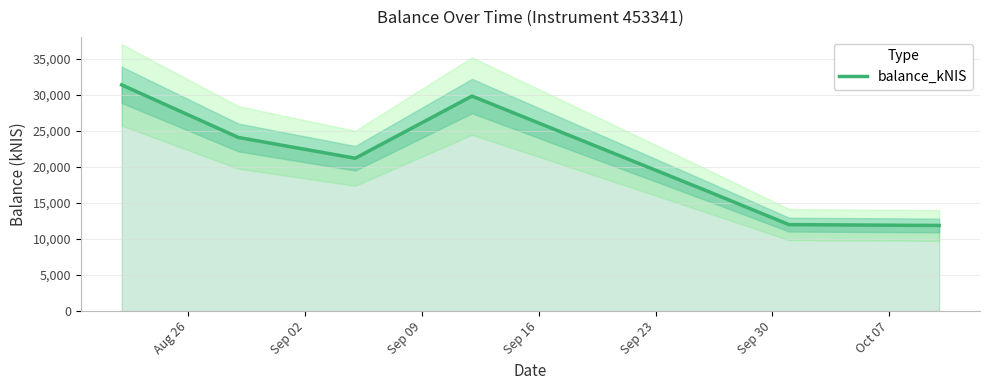

What is the highest value of the balance_kNIS series?

31350.2